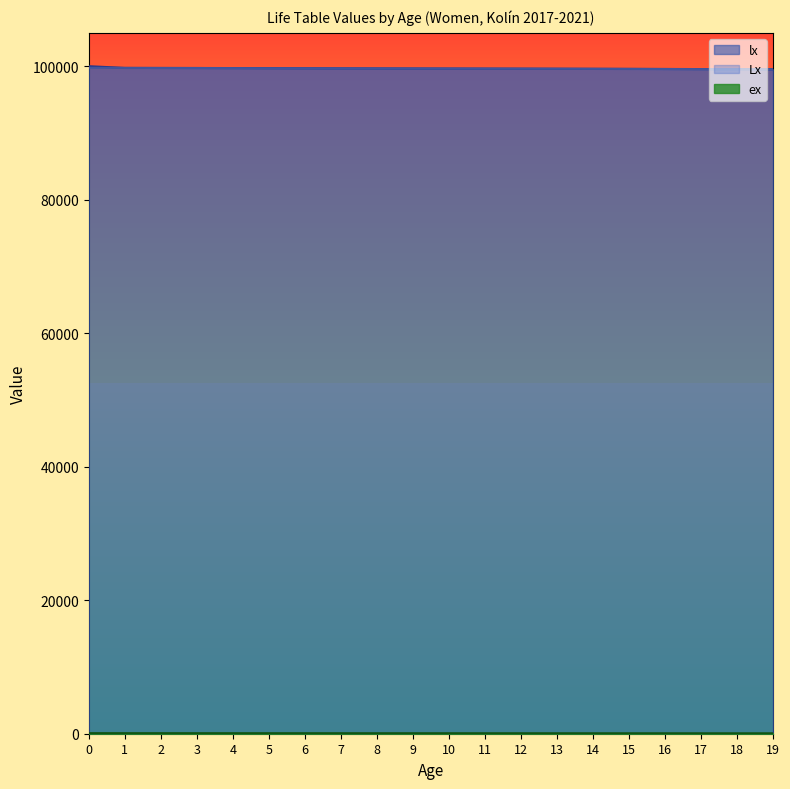

True or false: Lx and lx intersect in this chart.

False